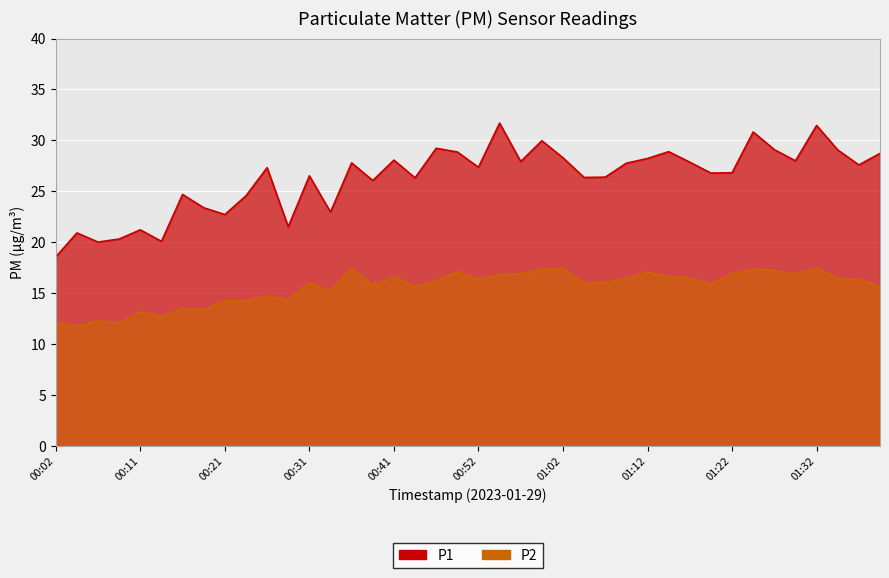

True or false: P2 and P1 intersect in this chart.

False